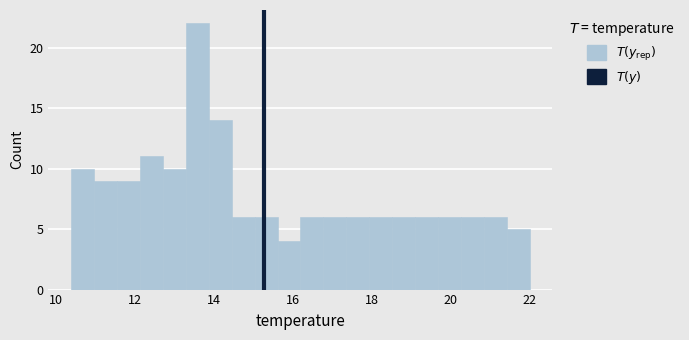

Around what value on the x-axis is the tallest bar? Give the approximate position of its centre, as read against the axis.

13.6